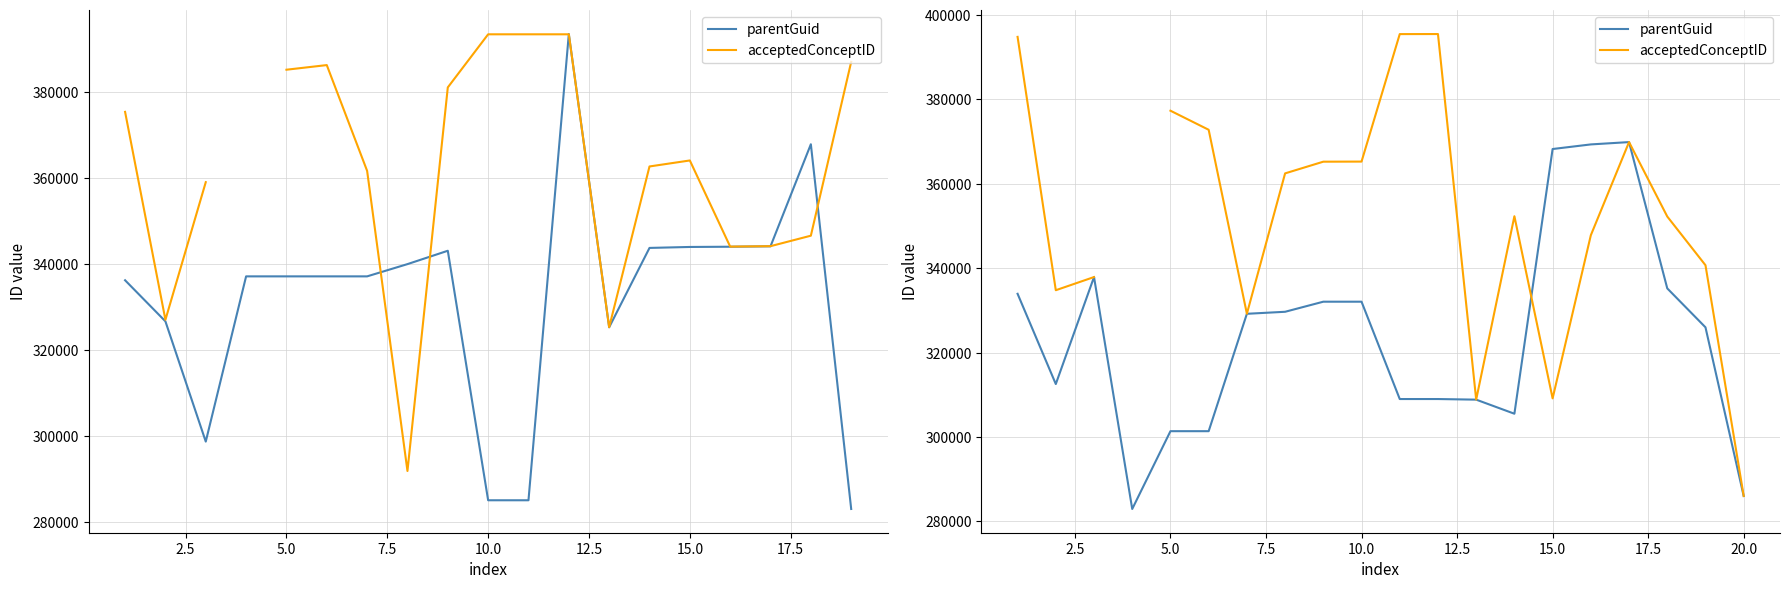

What is the sum of all parentGuid values?

6479973.0